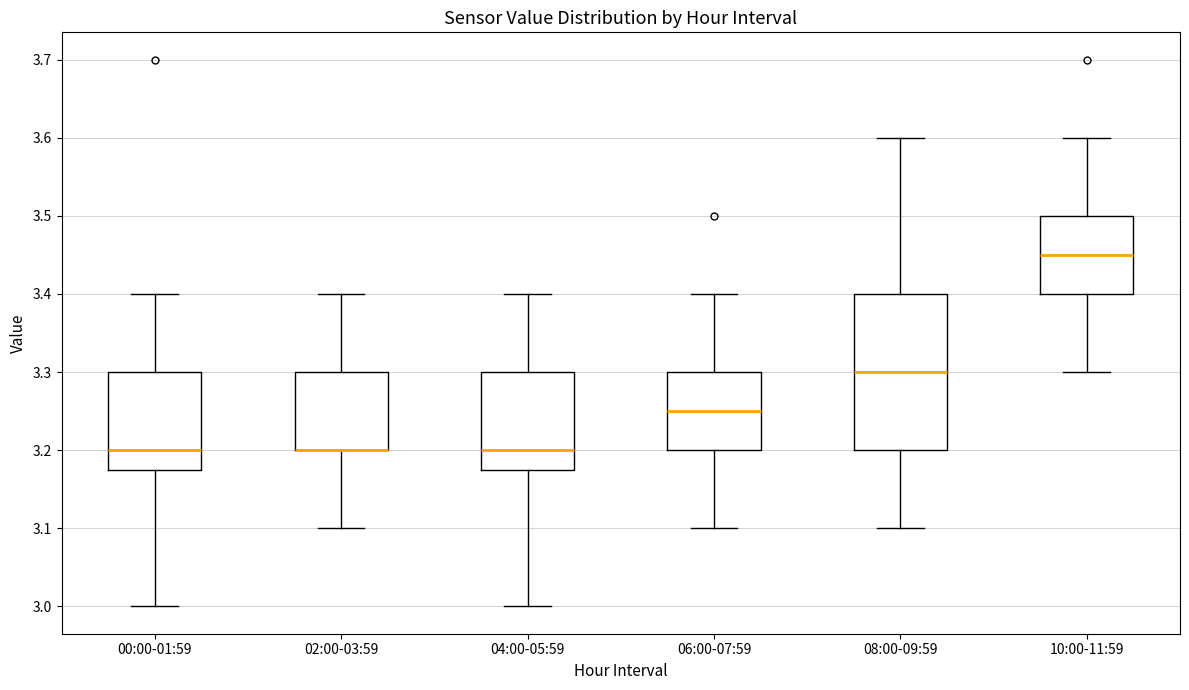

Which box is the tallest, from its lower edge to its upper edge?

08:00-09:59